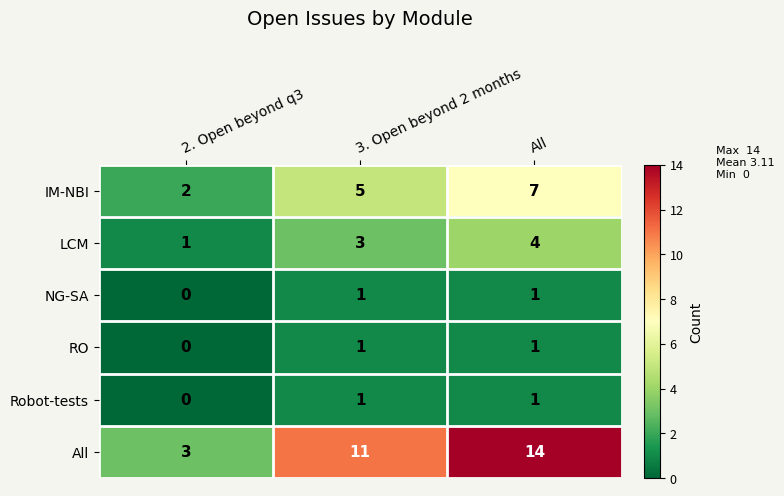

Read the IM-NBI value at All.

7